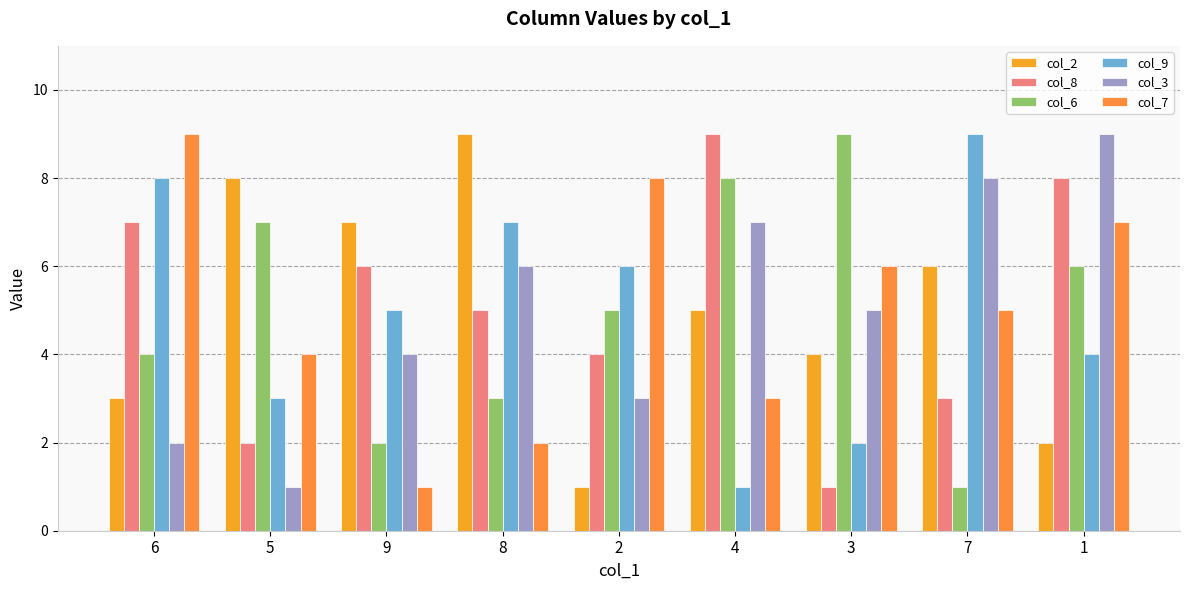

What is the sum of the col_2 values at 7 and 4?

11